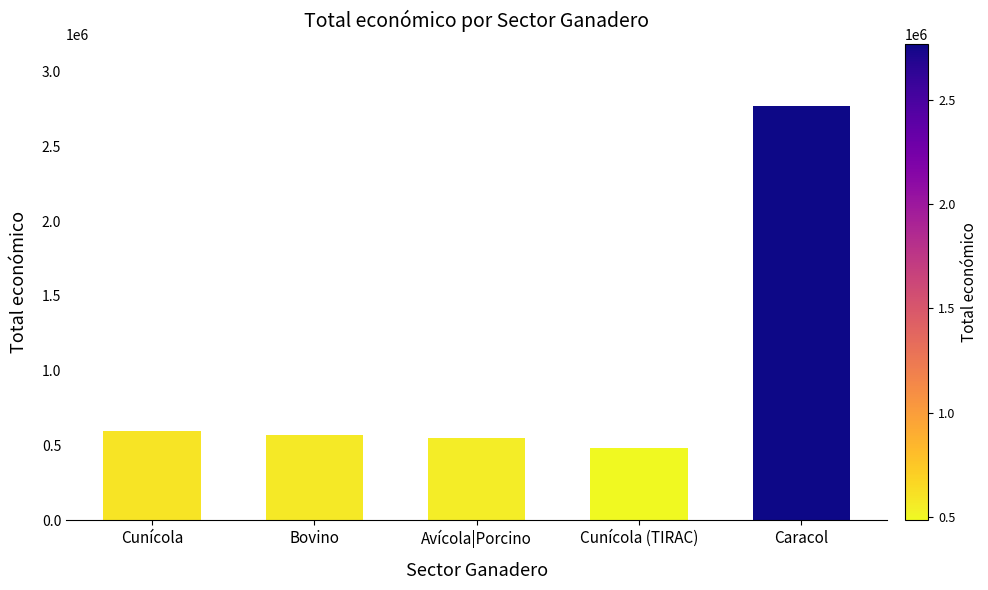

What is the minimum value shown in the chart?

485043